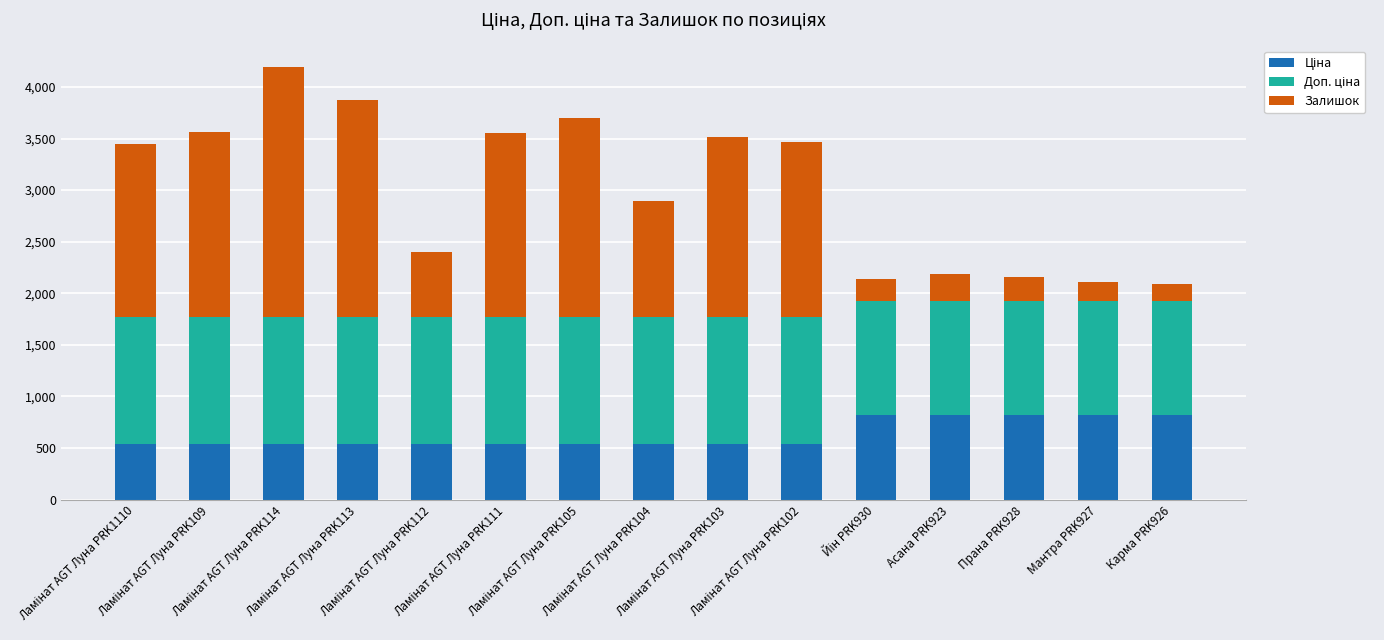

How many categories are shown in the chart?

15